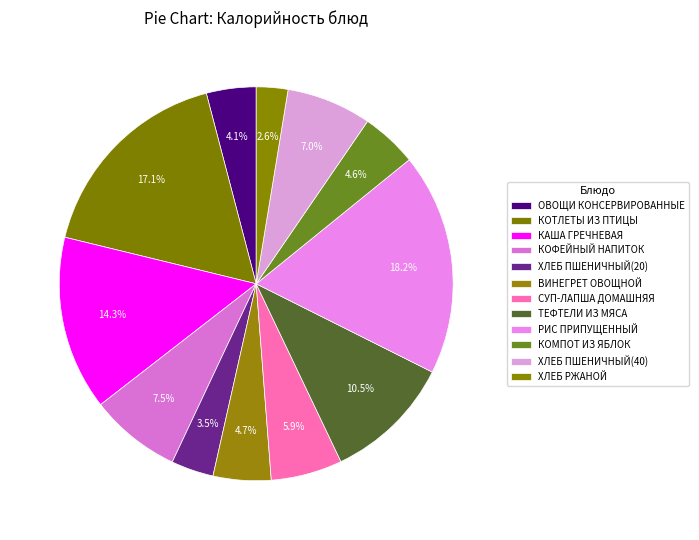

To the nearest percent, what is the difference between the largest and smallest slice percentages?

16%